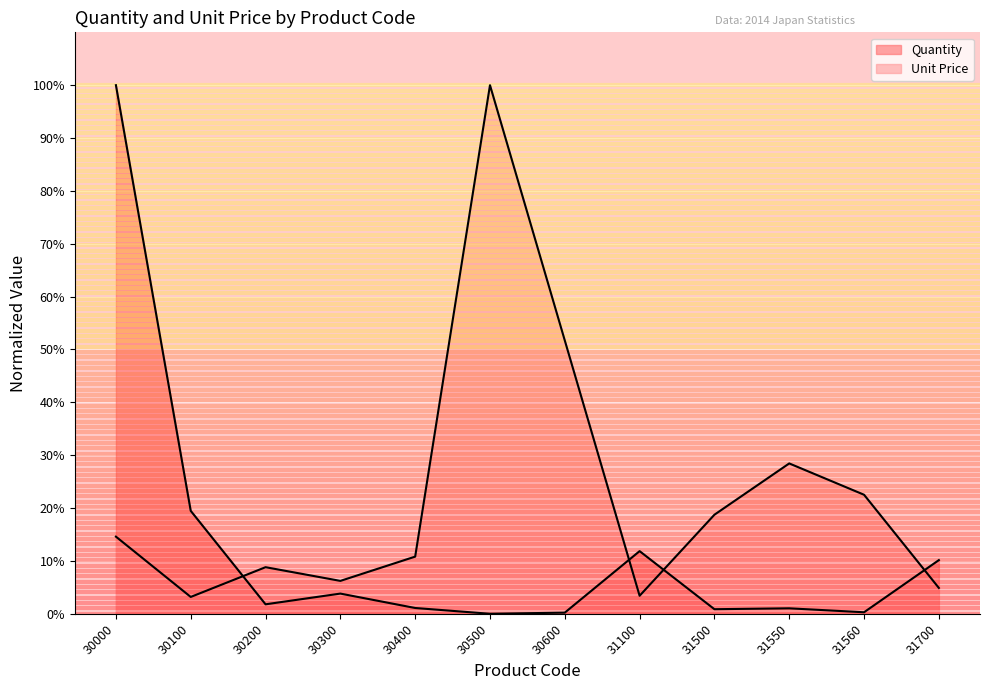

What are all the series names shown in the legend?

Quantity, Unit Price